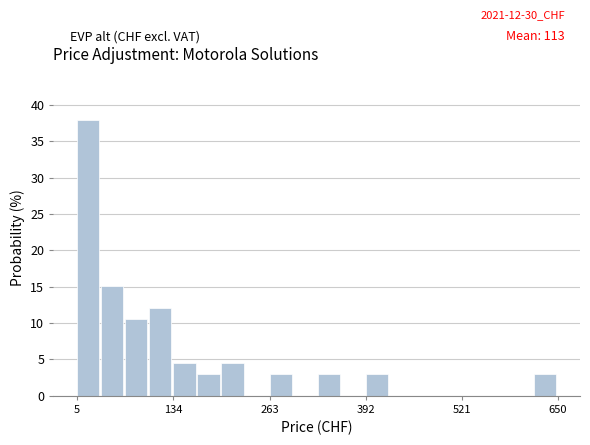

Around what value on the x-axis is the tallest bar? Give the approximate position of its centre, as read against the axis.

20